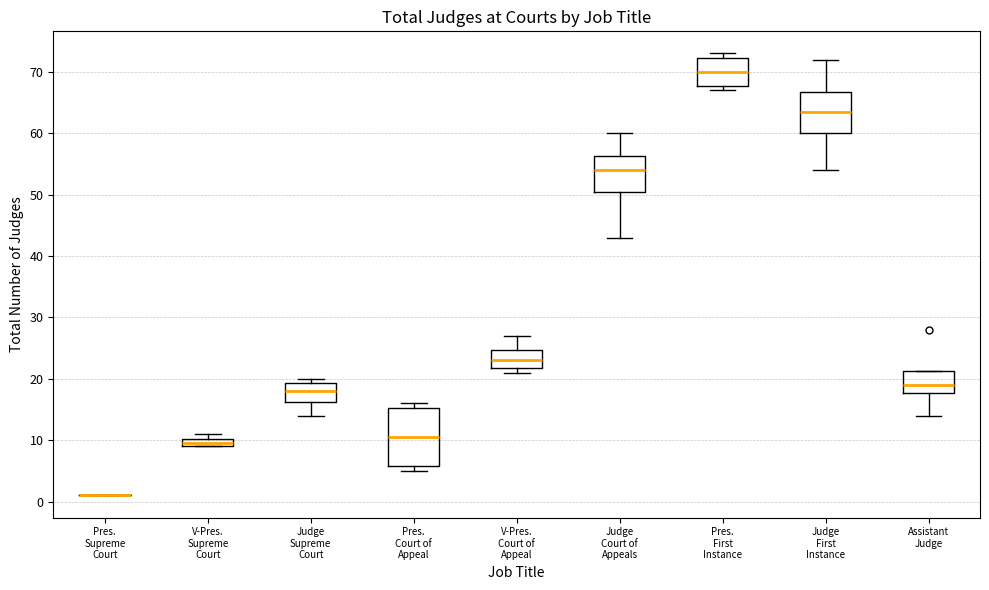

Which box is the tallest, from its lower edge to its upper edge?

Pres. Court of Appeal